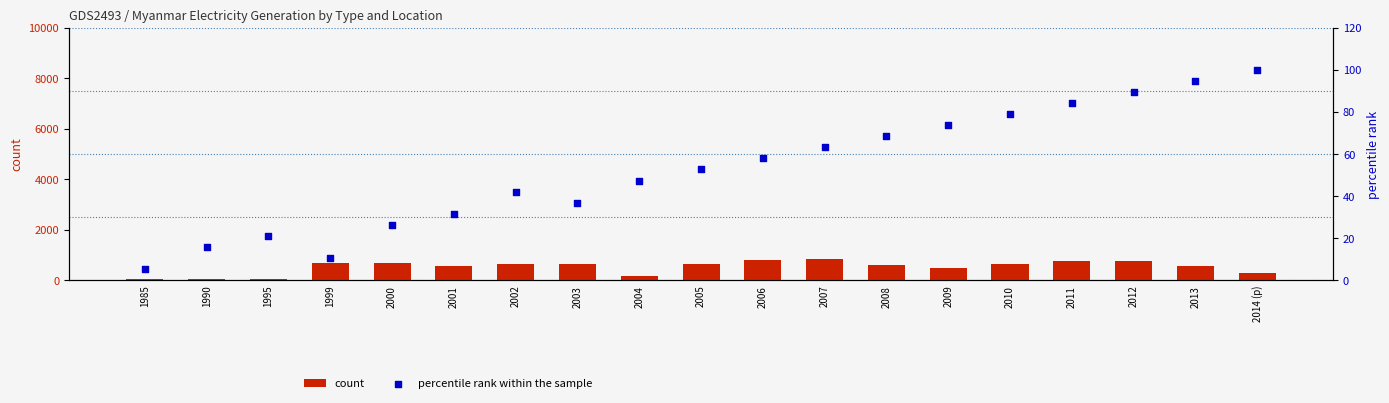

What is the total value across all series at 2005?

684.5